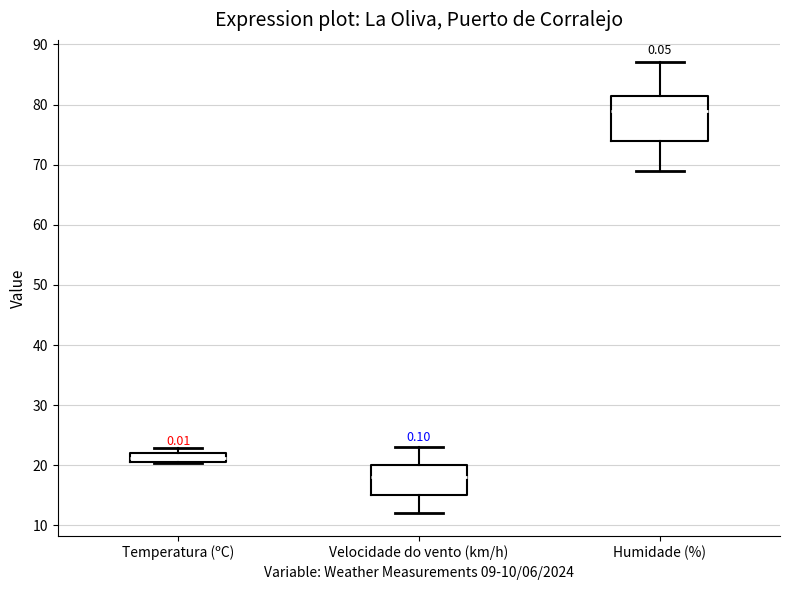

Reading left to right, transcribe this box plot: for each box, give where its median line is, the range the box spans, and where its two whiskers end, as read against the y-axis. The values are not printed on the chart, so give them approximately, as read against the axis.

Temperatura (ºC): median 21 (inside the box), box 21 to 22, whiskers 20 to 23
Velocidade do vento (km/h): median 18, box 15 to 20, whiskers 12 to 23
Humidade (%): median 79, box 74 to 82, whiskers 69 to 87